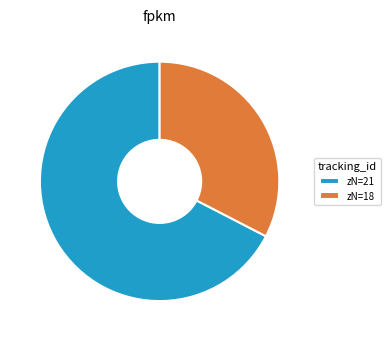

Do zN=18 and zN=21 together represent more than half of the pie?

Yes